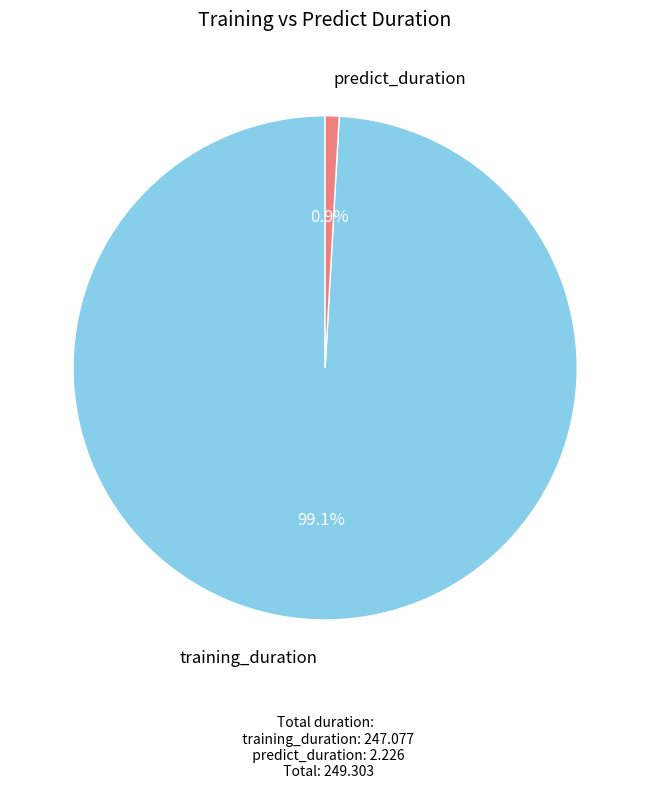

What percentage is the training_duration slice, to the nearest percent?

99%